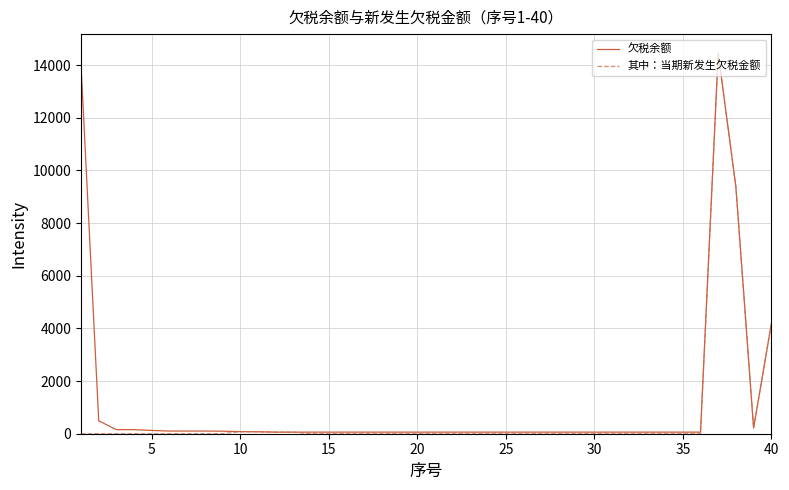

What is the average value of the 欠税余额 series?

1129.5